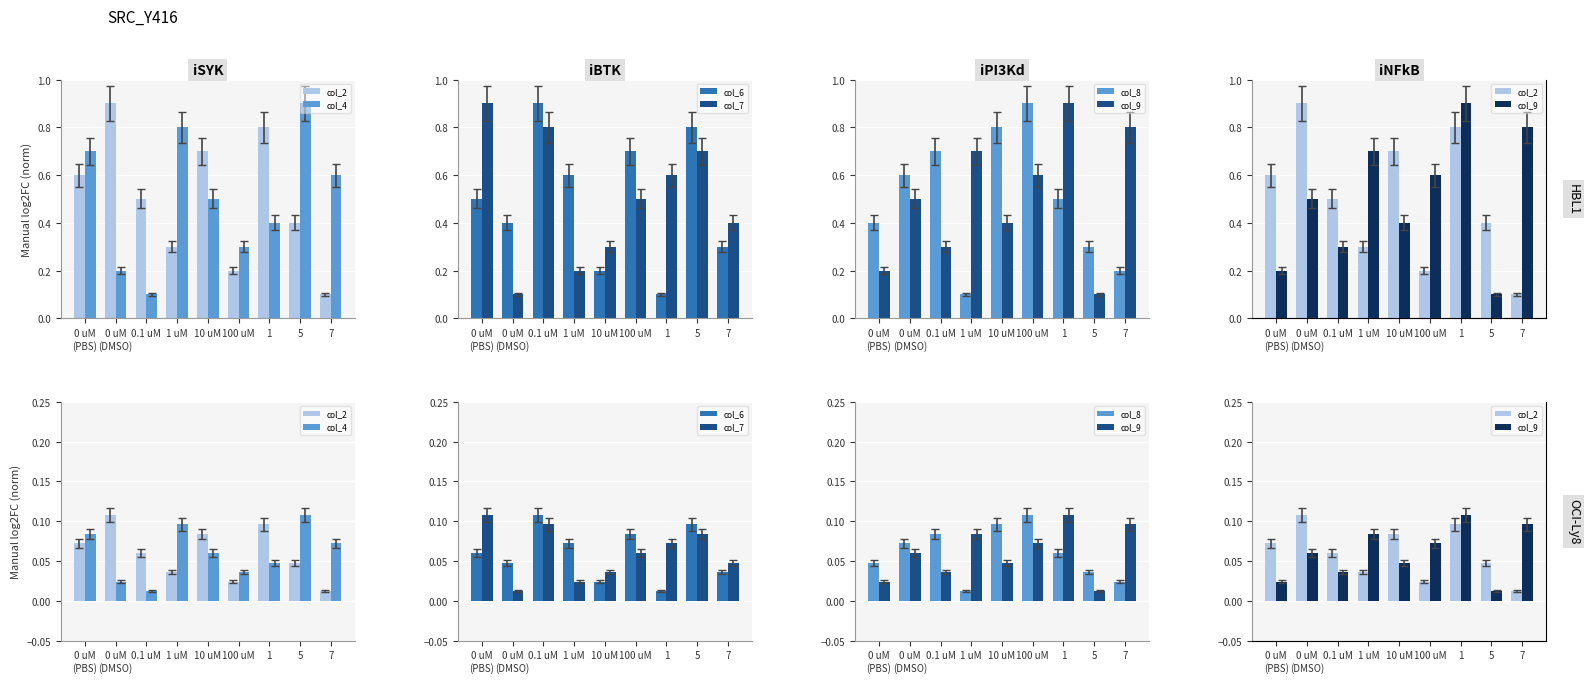

Count the col_8 values in the range 0 to 1.

9